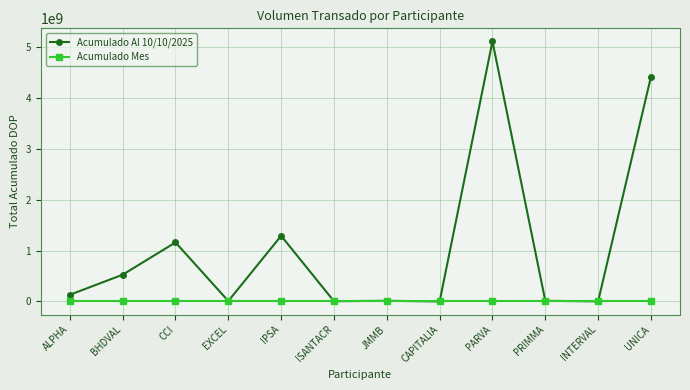

Rank the series by their maximum value, from lowest to highest.

Acumulado Mes, Acumulado Al 10/10/2025